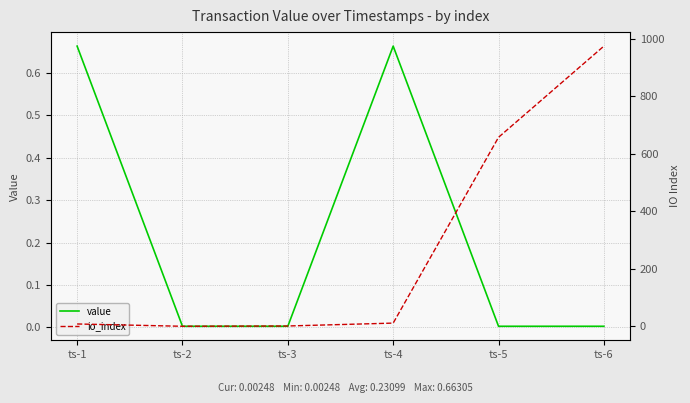

Count the number of data series in this chart.

2